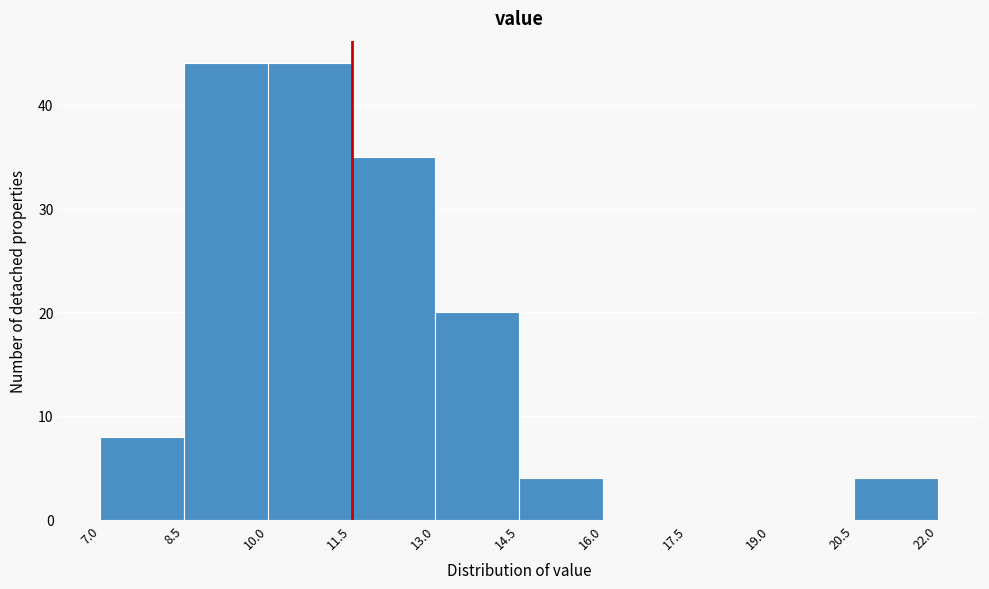

Reading left to right, transcribe this chart: for each bar, give the range it covers on the x-axis and its height. The values are not printed on the chart, so give them approximately, as read against the axis.

7.0 to 8.5: 8
8.5 to 10.0: 44
10.0 to 11.5: 44
11.5 to 13.0: 35
13.0 to 14.5: 20
14.5 to 16.0: 4
16.0 to 17.5: 0
17.5 to 19.0: 0
19.0 to 20.5: 0
20.5 to 22.0: 4